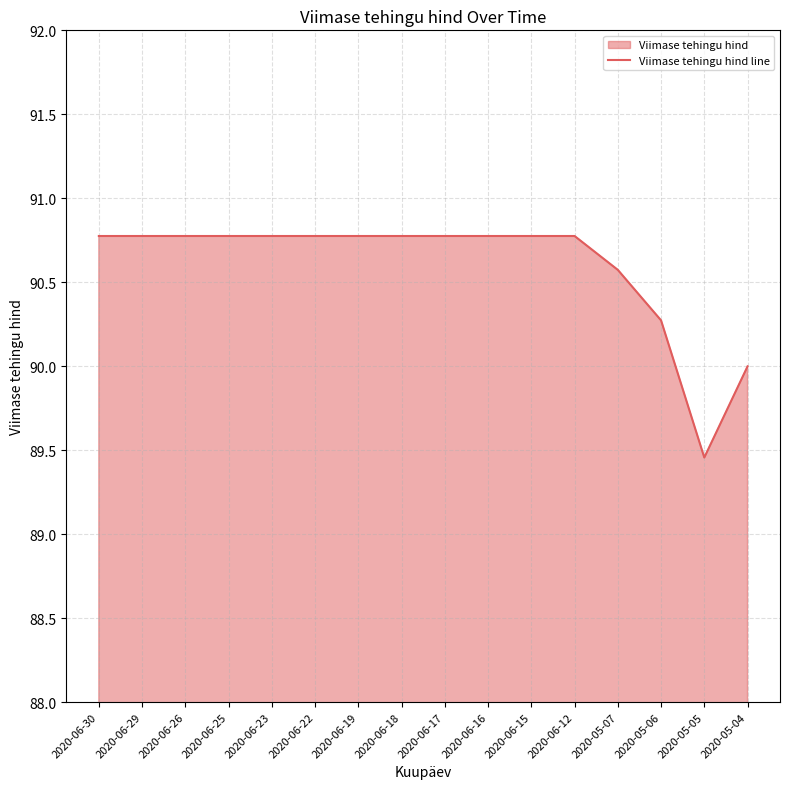

List the labels in order of value, largest first.

2020-06-30, 2020-06-29, 2020-06-26, 2020-06-25, 2020-06-23, 2020-06-22, 2020-06-19, 2020-06-18, 2020-06-17, 2020-06-16, 2020-06-15, 2020-06-12, 2020-05-07, 2020-05-06, 2020-05-04, 2020-05-05